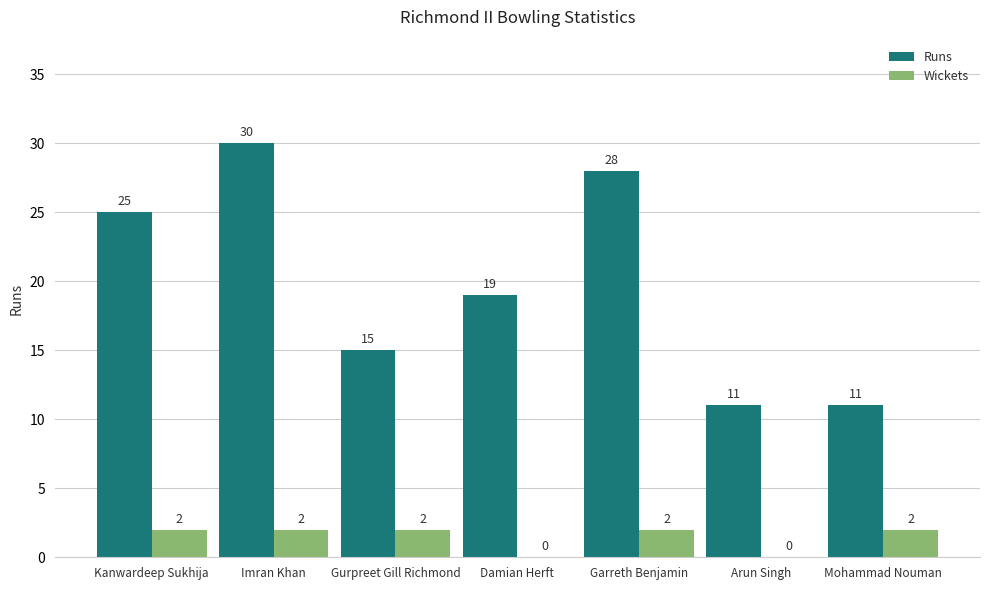

Reading right to left, list all the values displayed in this chart.

Runs: Mohammad Nouman=11	Arun Singh=11	Garreth Benjamin=28	Damian Herft=19	Gurpreet Gill Richmond=15	Imran Khan=30	Kanwardeep Sukhija=25
Wickets: Mohammad Nouman=2	Arun Singh=0	Garreth Benjamin=2	Damian Herft=0	Gurpreet Gill Richmond=2	Imran Khan=2	Kanwardeep Sukhija=2